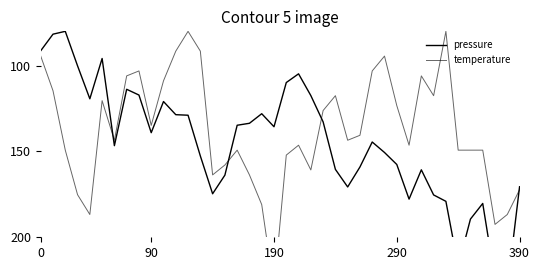

Which category has the highest value in the temperature series?

190